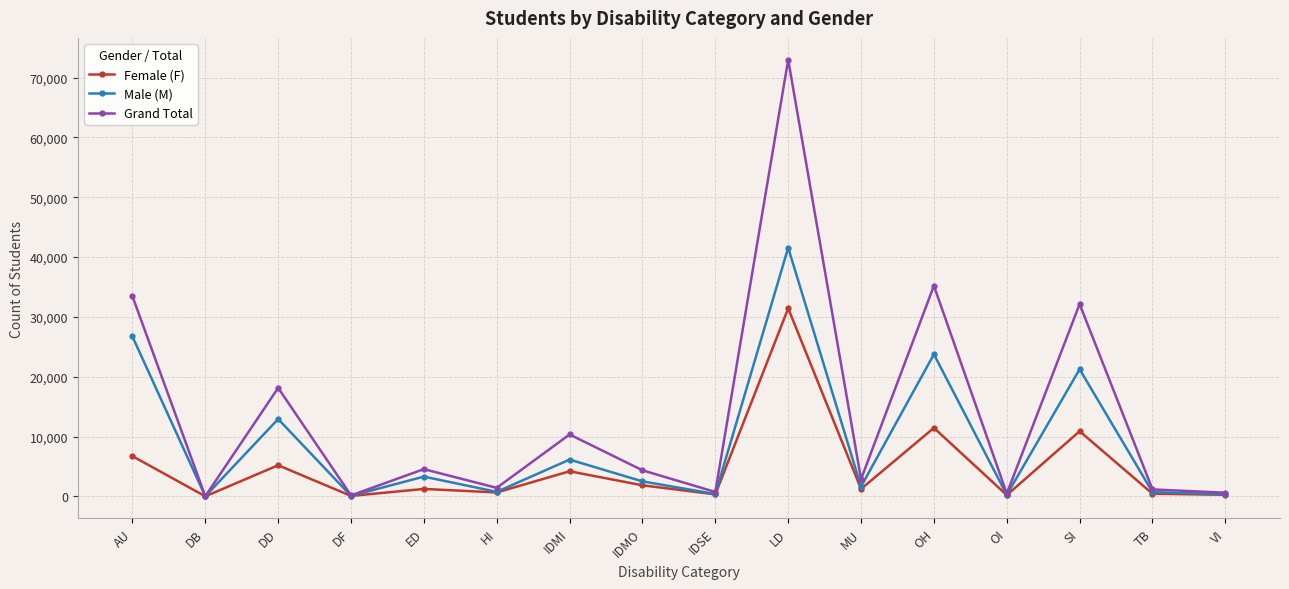

At which category is the sum across all series the highest?

LD